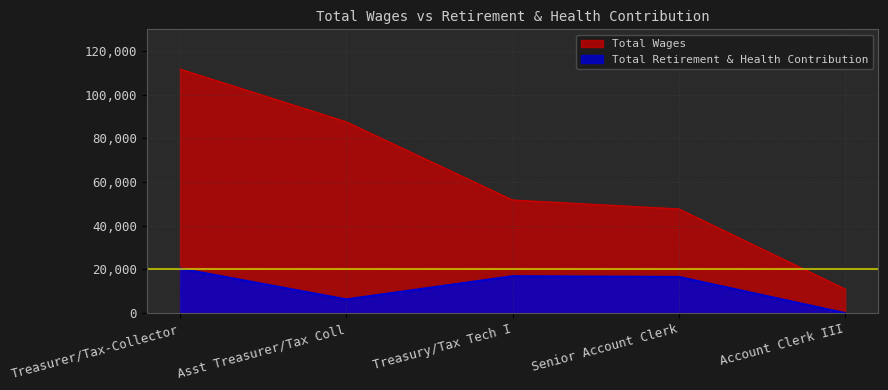

Which series has the largest total across all categories?

Total Wages